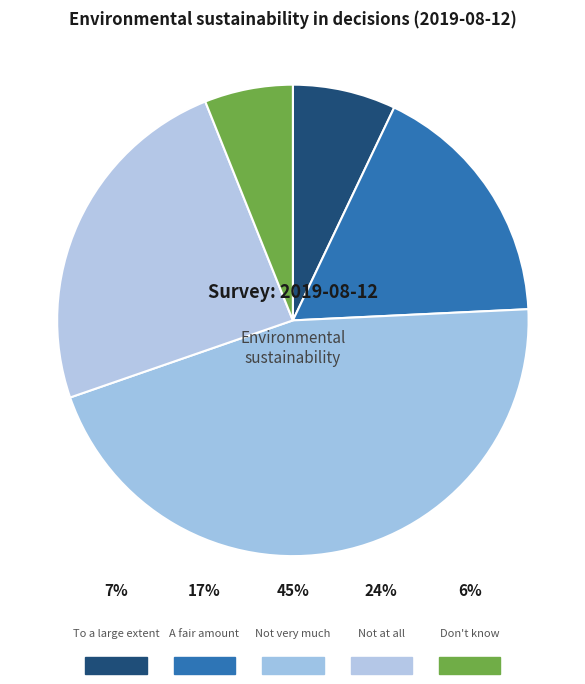

Rank the categories by value from highest to lowest.

Not very much, Not at all, A fair amount, To a large extent, Don't know